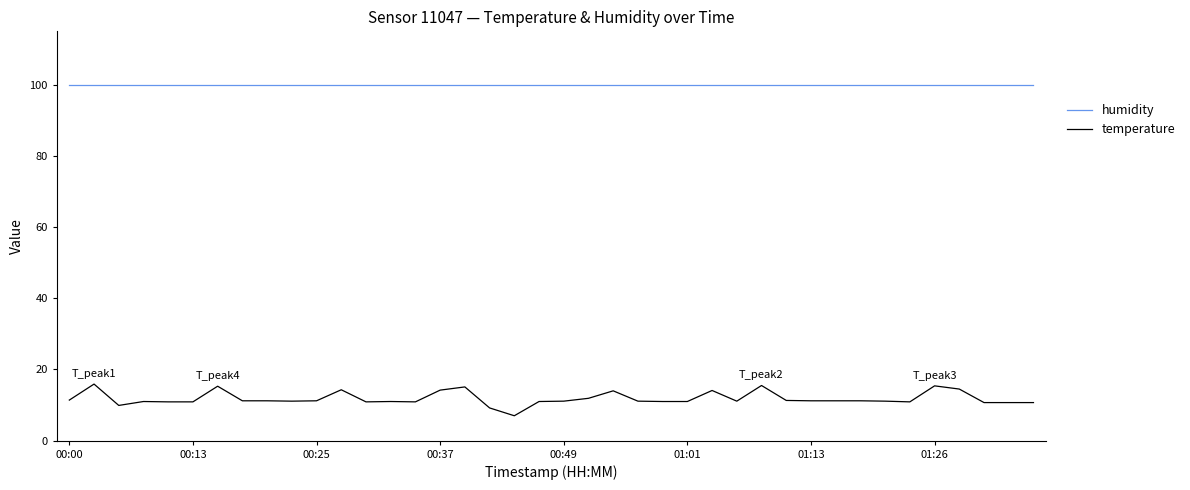

Rank the series by their maximum value, from highest to lowest.

humidity, temperature